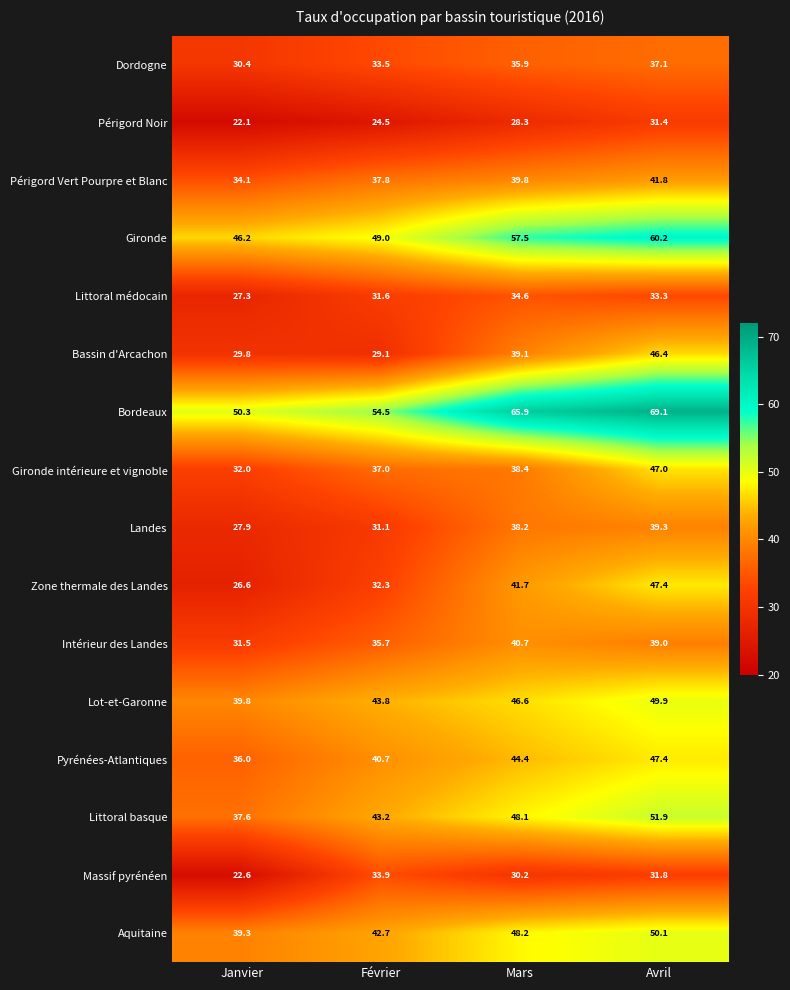

At how many categories does at least one series exceed 56?

2